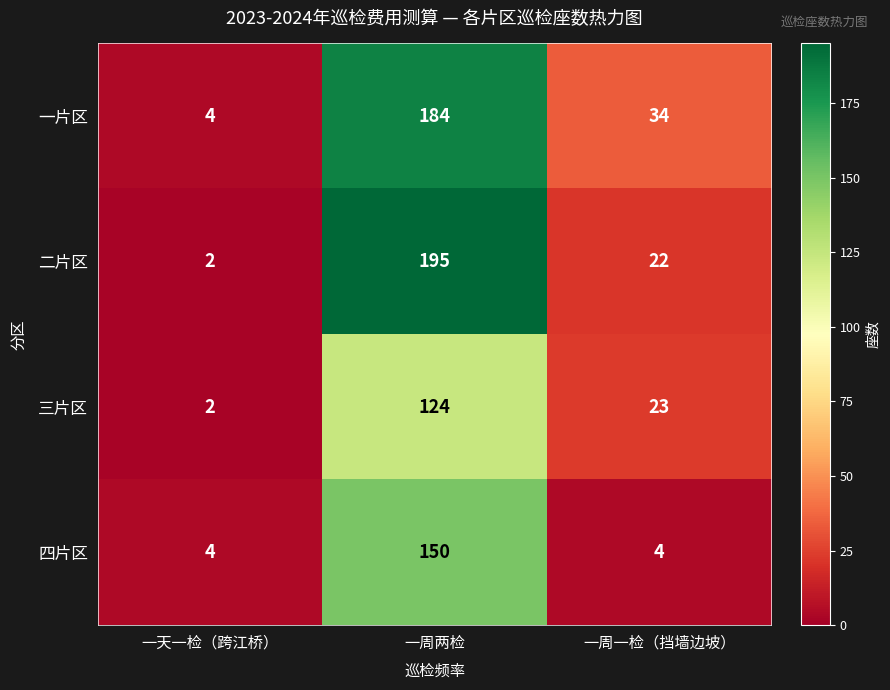

Which label corresponds to the smallest value in the chart?

一天一检（跨江桥）